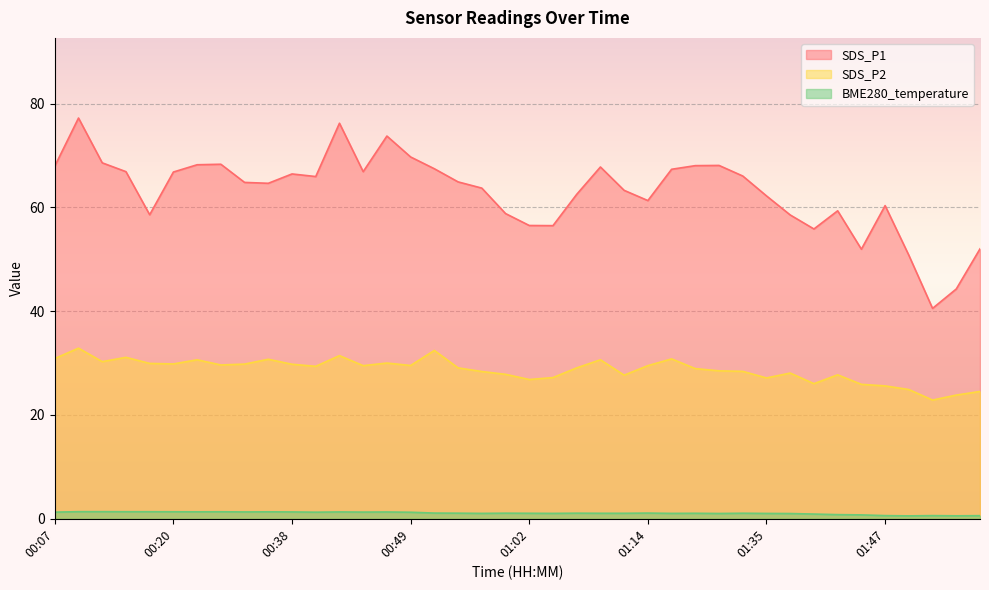

Reading left to right, transcribe all the data shown in this chart.

SDS_P1: 00:07=67.9	00:10=77.2	00:12=68.6	00:15=66.9	00:17=58.6	00:20=66.8	00:22=68.2	00:25=68.3	00:28=64.8	00:32=64.6	00:38=66.4	00:39=65.9	00:42=76.2	00:44=66.9	00:47=73.7	00:49=69.7	00:52=67.4	00:54=64.9	00:57=63.7	00:59=58.8	01:02=56.5	01:04=56.5	01:06=62.5	01:09=67.8	01:11=63.3	01:14=61.3	01:16=67.3	01:19=68.0	01:30=68.1	01:32=66.0	01:35=62.2	01:37=58.5	01:40=55.8	01:42=59.3	01:45=51.9	01:47=60.3	01:50=50.8	01:52=40.5	01:55=44.3	01:57=52.0
SDS_P2: 00:07=30.9	00:10=32.9	00:12=30.3	00:15=31.1	00:17=29.9	00:20=29.8	00:22=30.6	00:25=29.6	00:28=29.8	00:32=30.7	00:38=29.8	00:39=29.4	00:42=31.4	00:44=29.5	00:47=30.0	00:49=29.5	00:52=32.4	00:54=29.1	00:57=28.4	00:59=27.8	01:02=26.8	01:04=27.2	01:06=29.1	01:09=30.6	01:11=27.7	01:14=29.5	01:16=30.8	01:19=28.9	01:30=28.5	01:32=28.4	01:35=27.1	01:37=28.1	01:40=26.0	01:42=27.7	01:45=25.9	01:47=25.6	01:50=24.9	01:52=22.9	01:55=23.8	01:57=24.5
BME280_temperature: 00:07=1.3	00:10=1.4	00:12=1.4	00:15=1.4	00:17=1.4	00:20=1.4	00:22=1.3	00:25=1.4	00:28=1.3	00:32=1.3	00:38=1.3	00:39=1.3	00:42=1.3	00:44=1.3	00:47=1.3	00:49=1.3	00:52=1.1	00:54=1.1	00:57=1.0	00:59=1.1	01:02=1.1	01:04=1.0	01:06=1.1	01:09=1.1	01:11=1.1	01:14=1.1	01:16=1.0	01:19=1.1	01:30=1.0	01:32=1.1	01:35=1.0	01:37=1.0	01:40=0.9	01:42=0.8	01:45=0.8	01:47=0.6	01:50=0.6	01:52=0.6	01:55=0.6	01:57=0.6